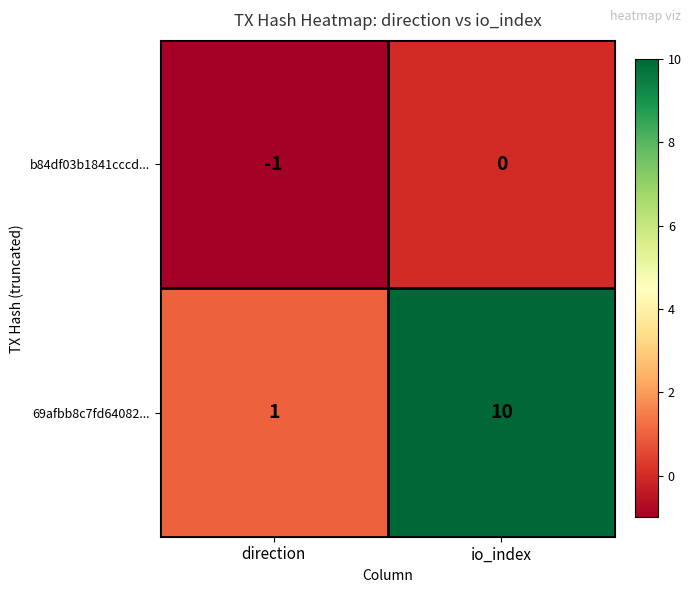

Rank the series at io_index from highest to lowest value.

69afbb8c7fd64082..., b84df03b1841cccd...